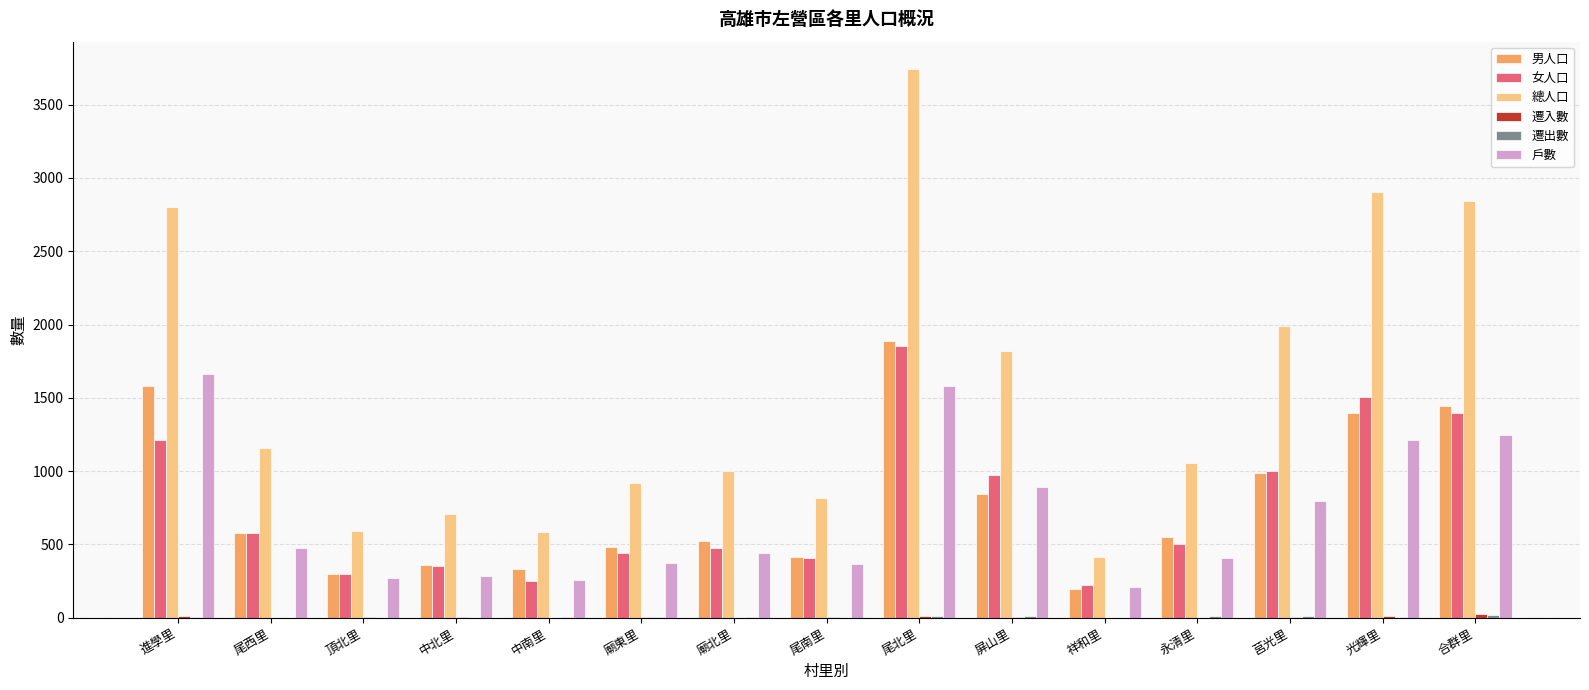

Count the number of categories in the chart.

15